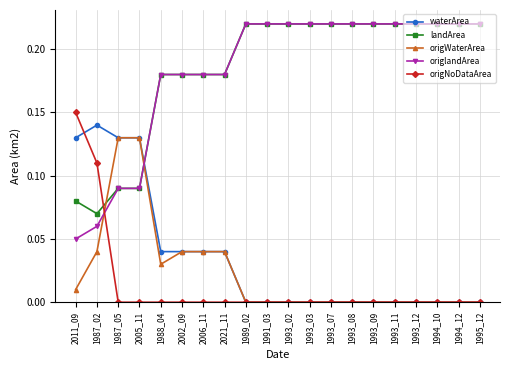

Which series has the largest range (max minus min)?

origlandArea